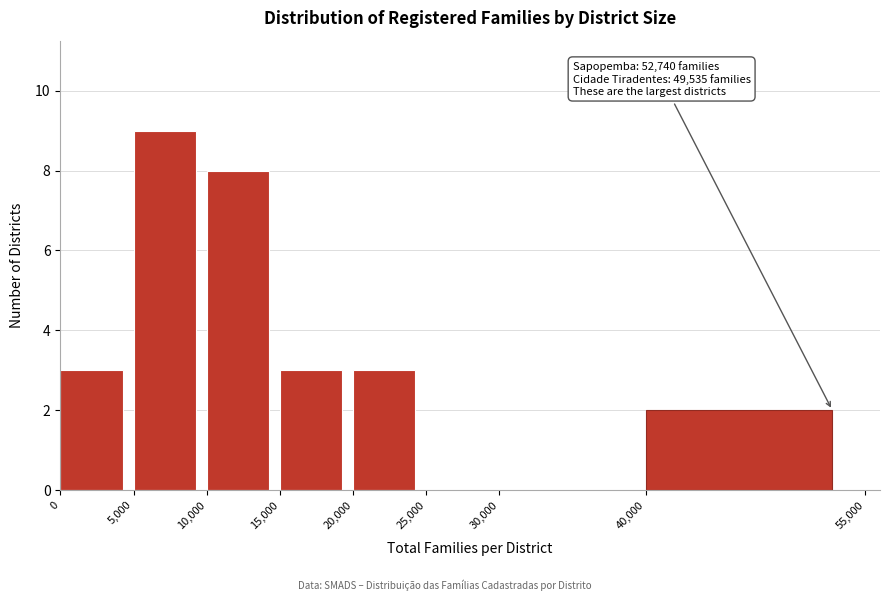

Over which range of the x-axis is the bar tallest?

5,000 to 10,000